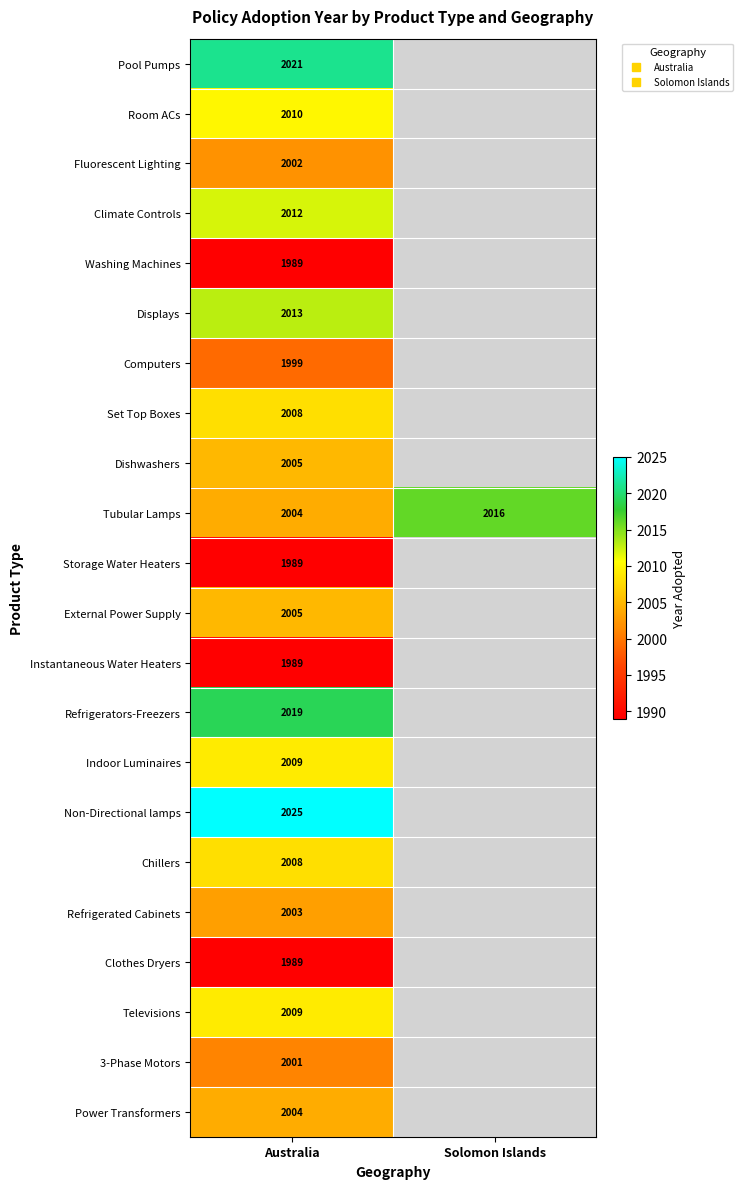

Is it true that 3-Phase Motors equals 459.0 at Australia?

False